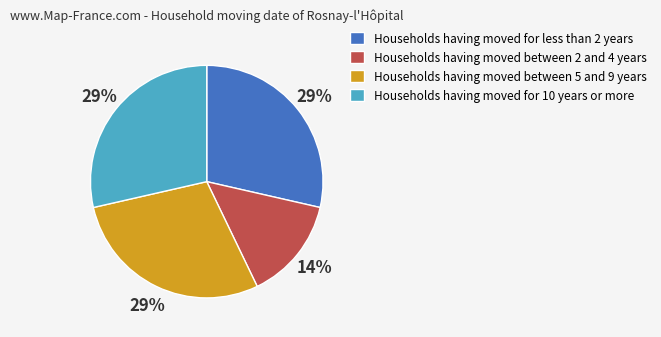

Is there any slice that represents more than half of the pie?

No